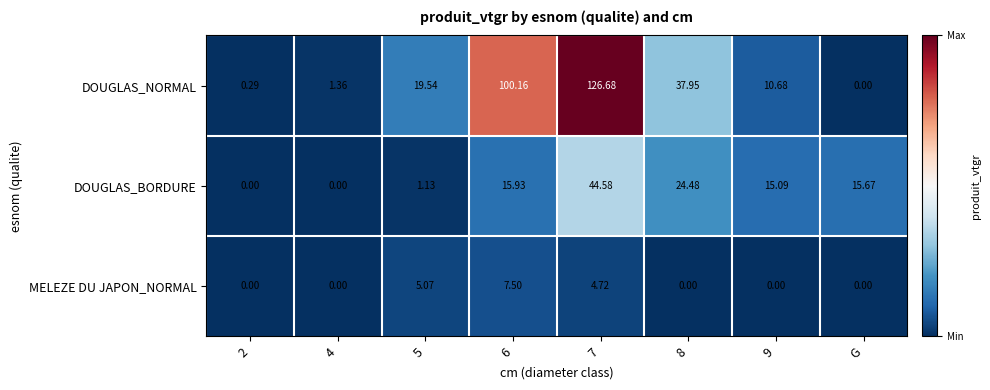

At which category is the sum across all series the highest?

7